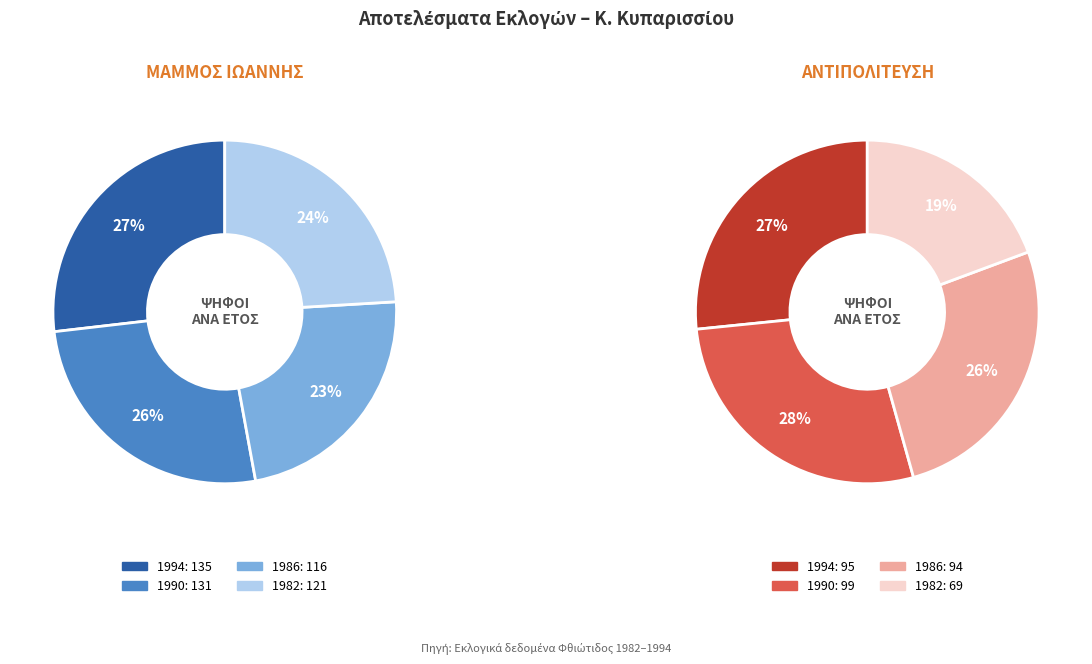

How much of the chart is everything except 1986?

76.9%